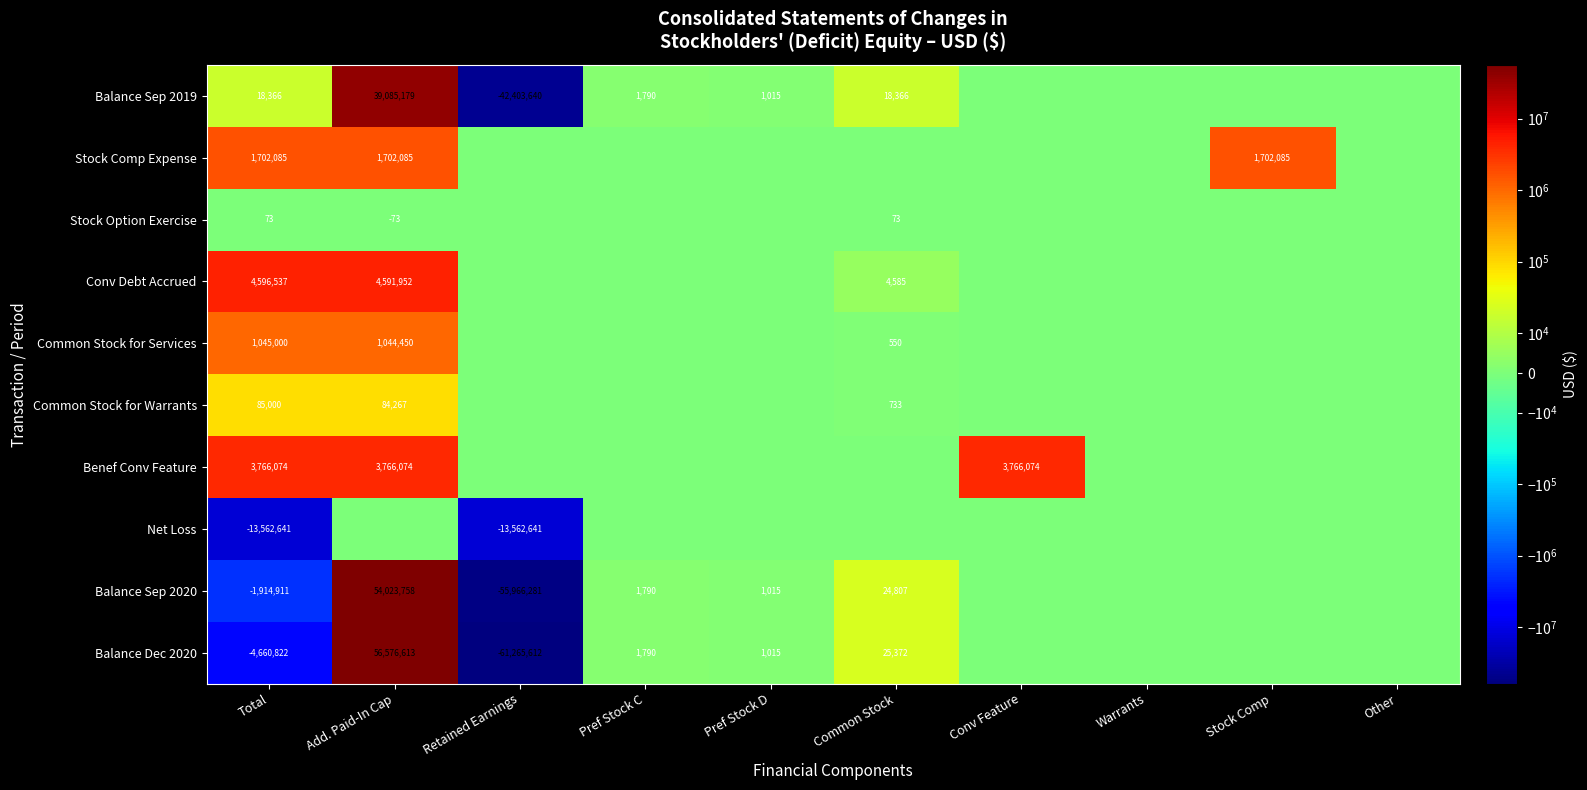

True or false: Net Loss has a value of -13562641 at Retained Earnings.

True